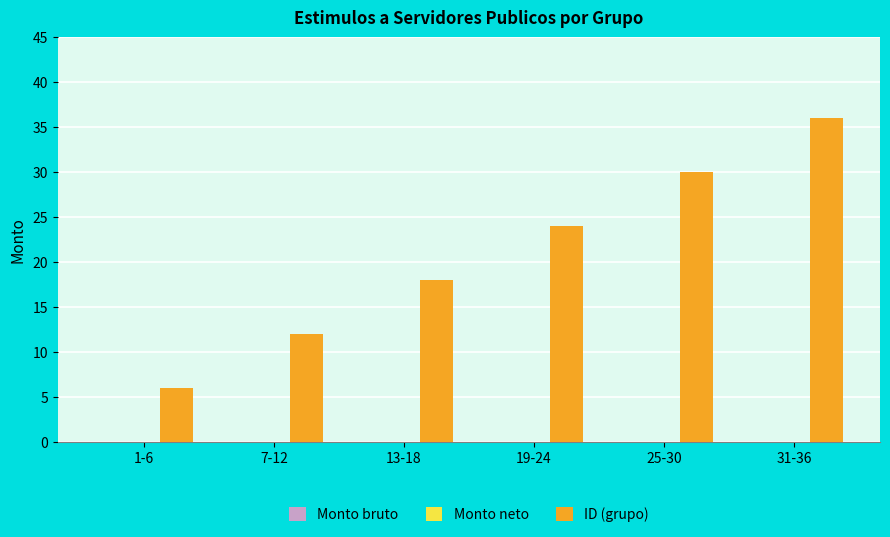

How many categories are shown in the chart?

6